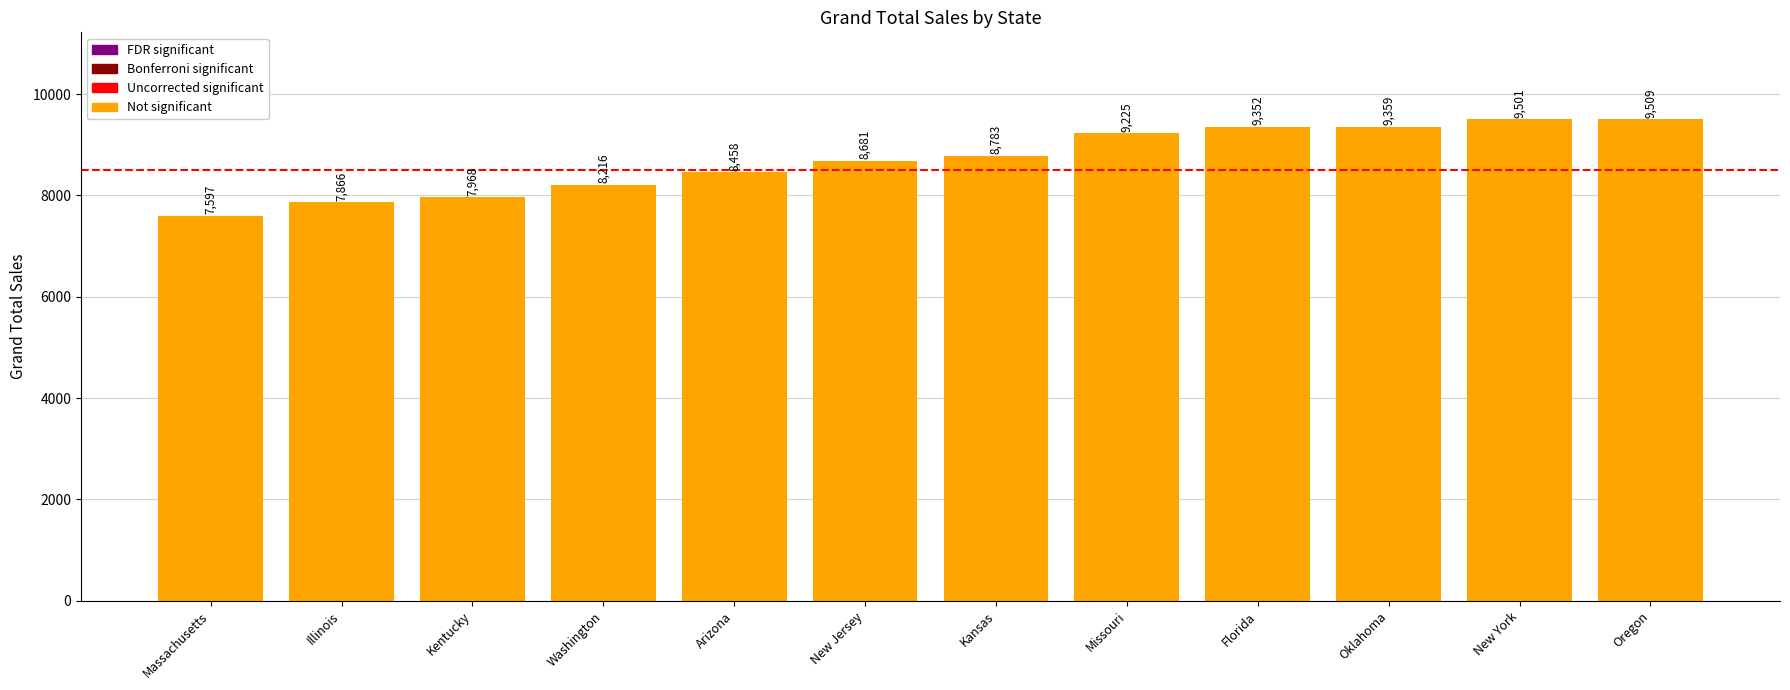

Which category has the lowest value across all series?

Massachusetts